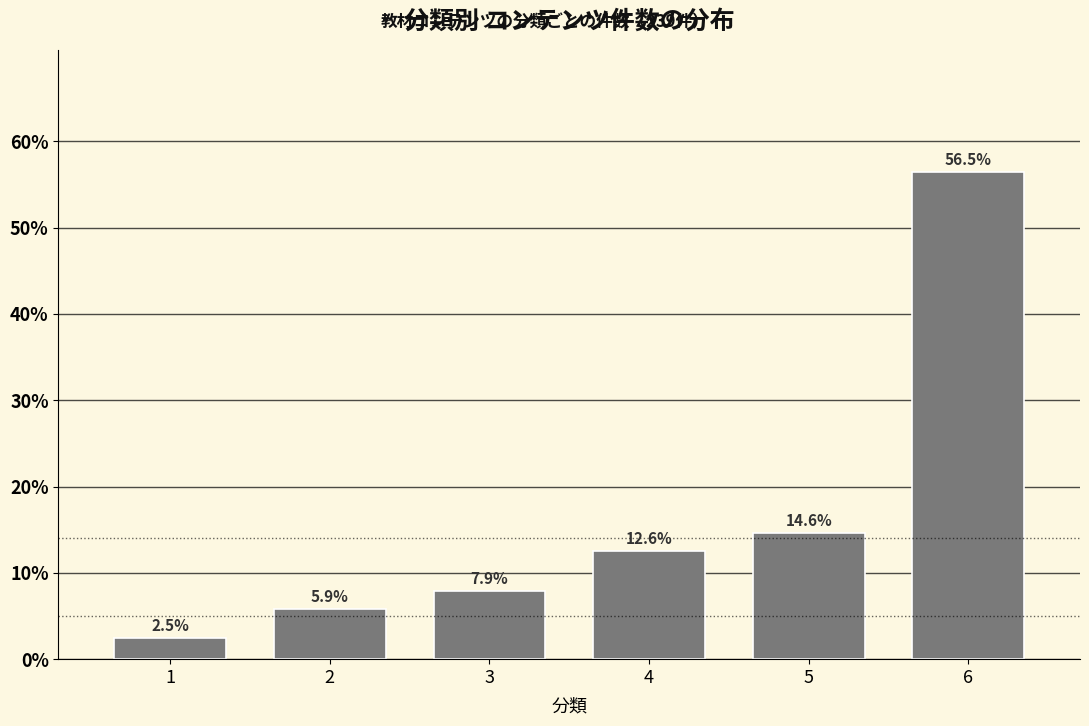

Reading left to right, transcribe all the data shown in this chart.

2.5	5.9	7.9	12.6	14.6	56.5